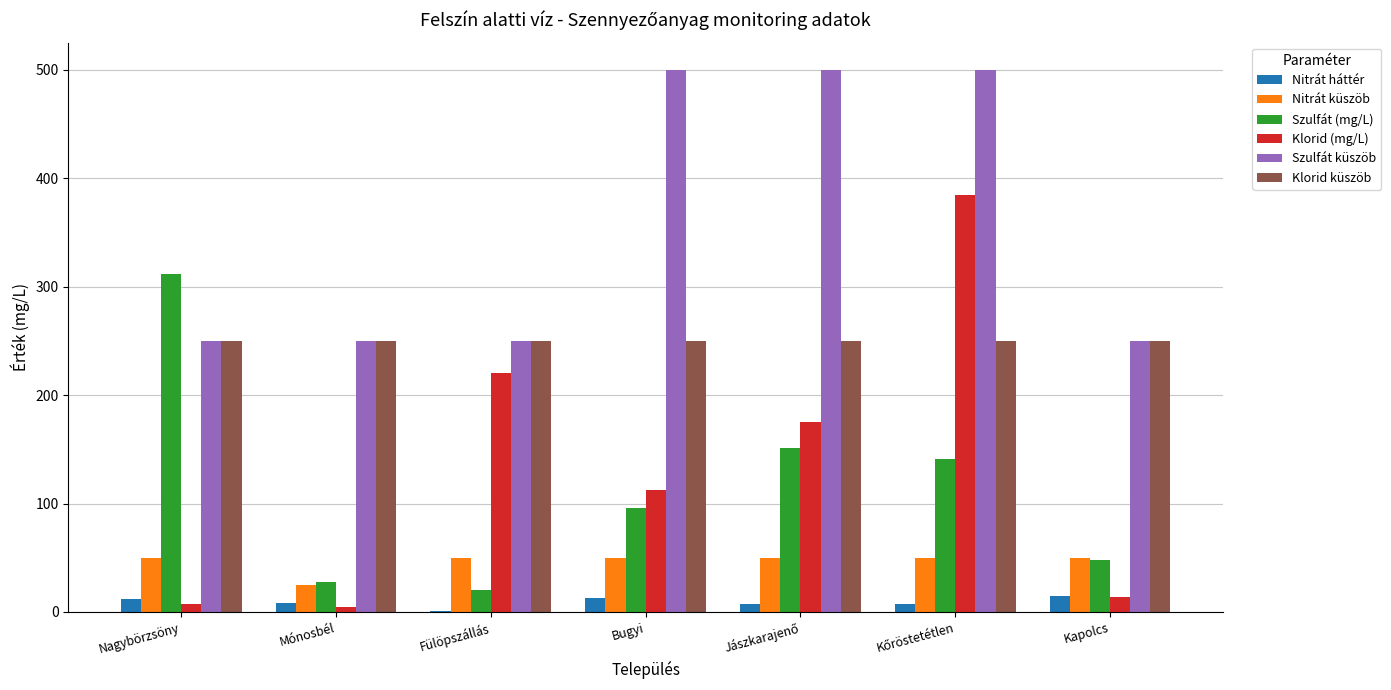

Which series has the largest total across all categories?

Szulfát küszöb